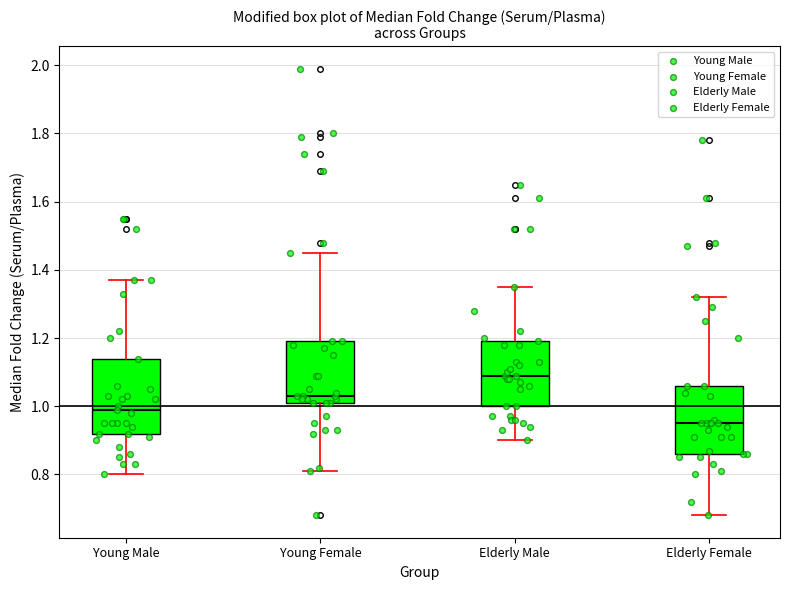

Reading left to right, read every box against the y-axis: the position of its median line, the range the box covers, and the ends of its whiskers. The values are not printed on the chart, so give them approximately, as read against the axis.

Young Male: median 1.00, box 0.92 to 1.14, whiskers 0.80 to 1.38
Young Female: median 1.04, box 1.02 to 1.20, whiskers 0.82 to 1.46
Elderly Male: median 1.10, box 1.00 to 1.20, whiskers 0.90 to 1.36
Elderly Female: median 0.96, box 0.86 to 1.06, whiskers 0.68 to 1.32